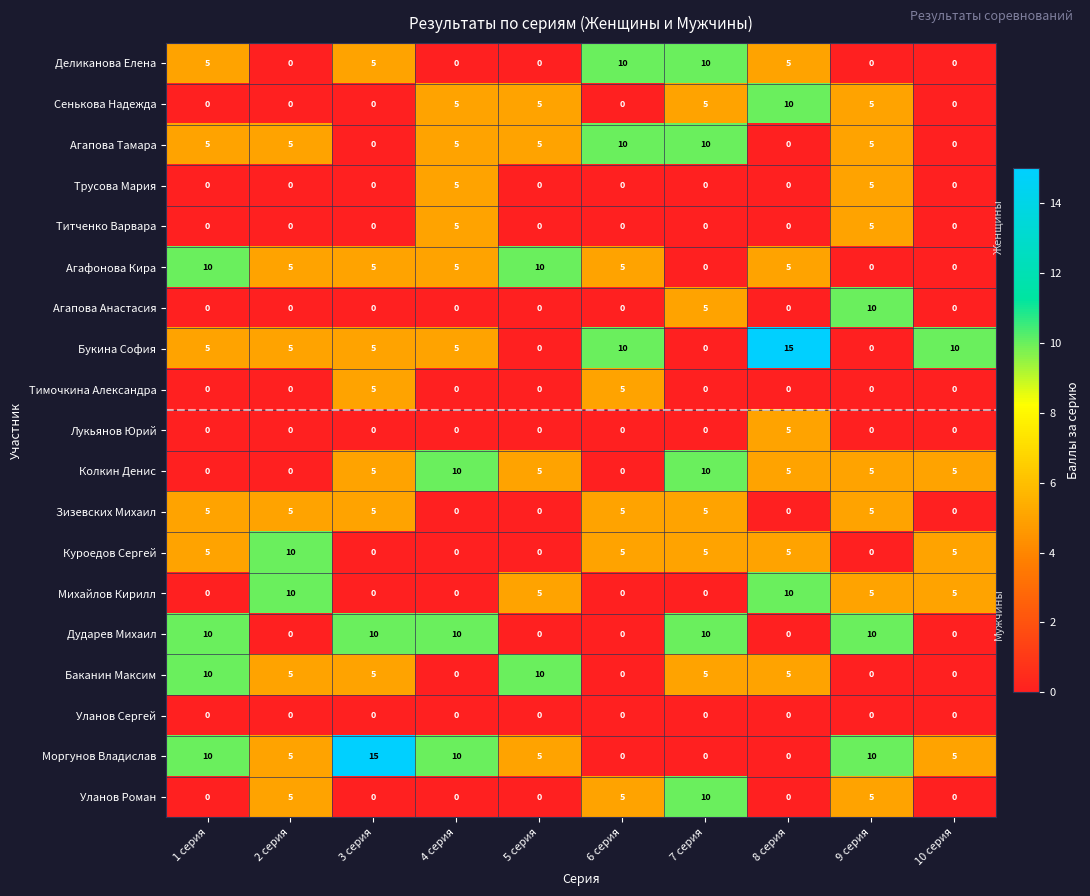

What is the total value across all series at 2 серия?

55